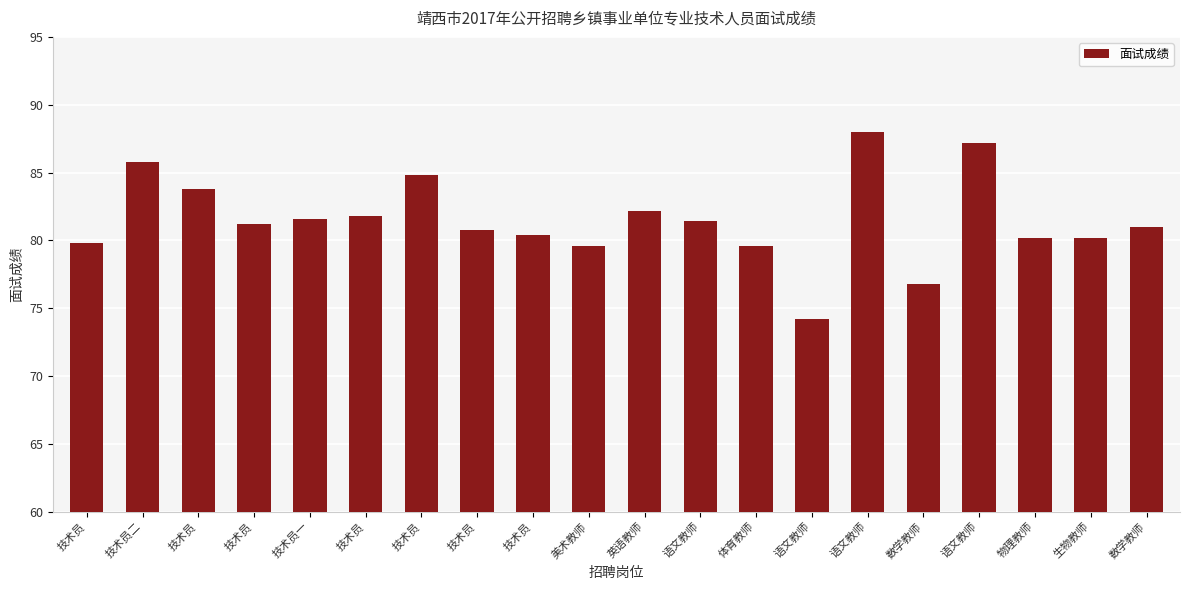

What is the sum of the values at 技术员 and 语文教师?

163.2